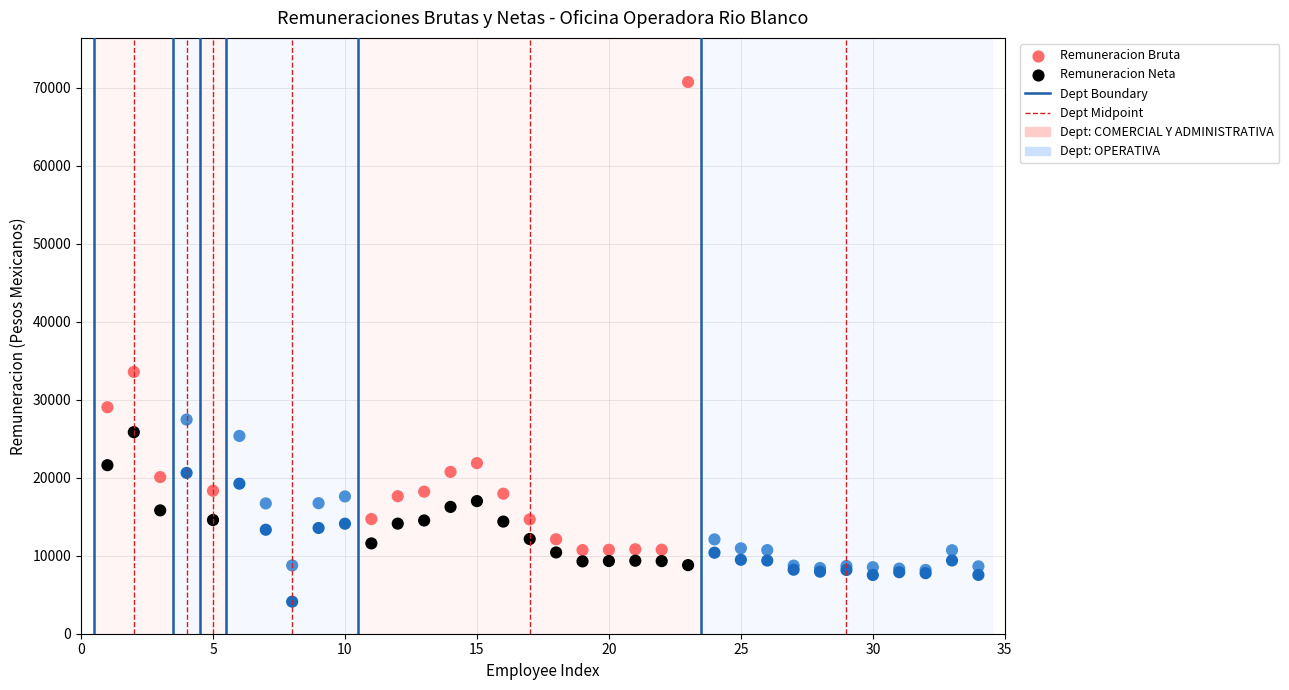

Which series has the largest Y range (max minus min)?

Remuneracion Bruta